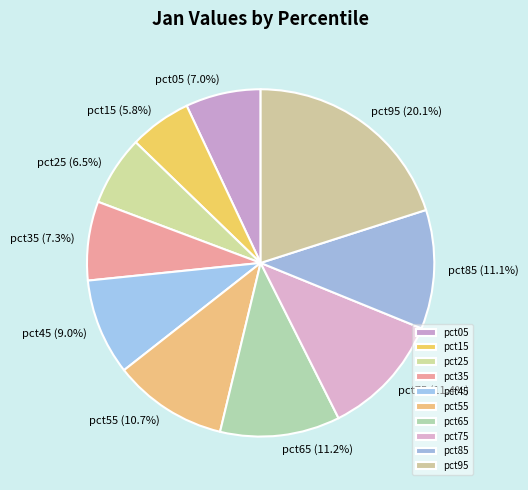

The pct35 slice represents 1% of the pie. True or false?

False